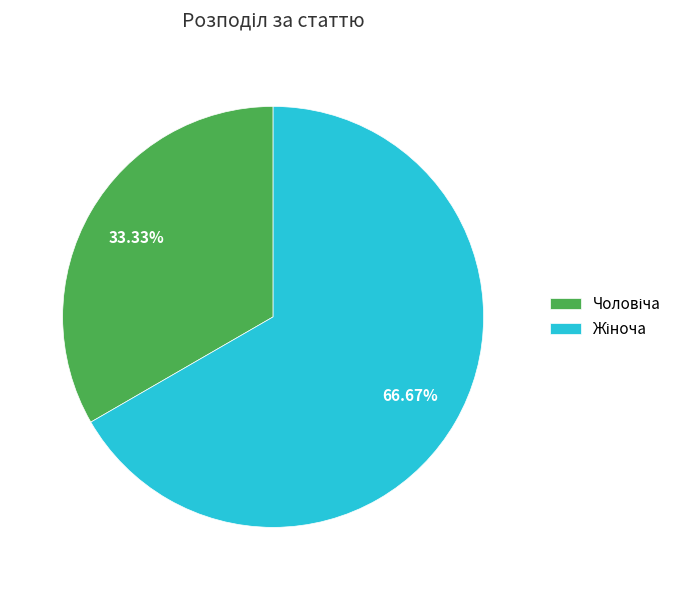

To the nearest percent, what is the difference between the largest and smallest slice percentages?

33%